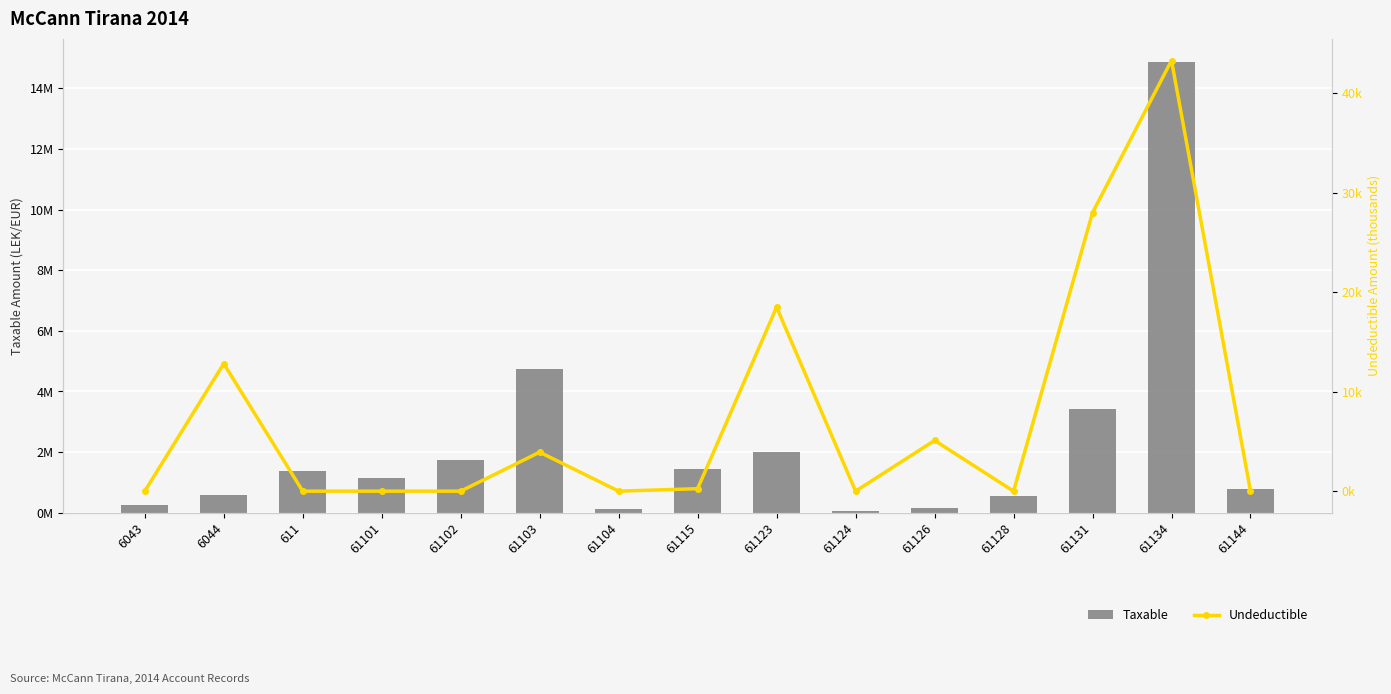

Where is Taxable nearest to the value 7?

61103